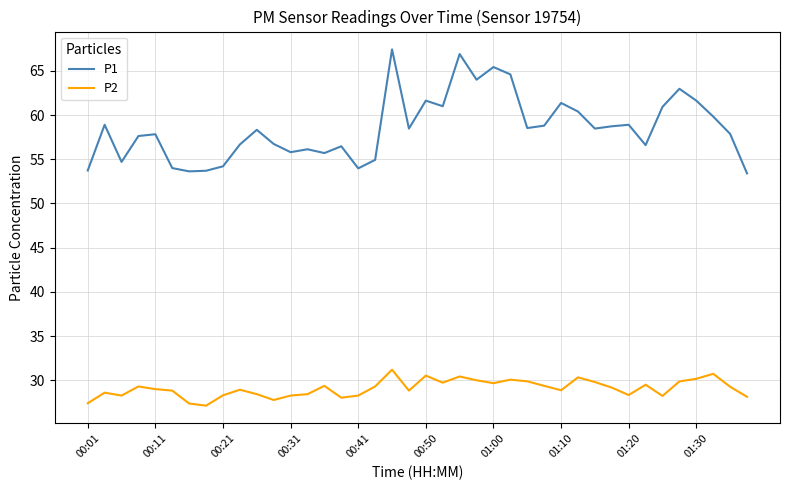

Rank the series by their maximum value, from lowest to highest.

P2, P1